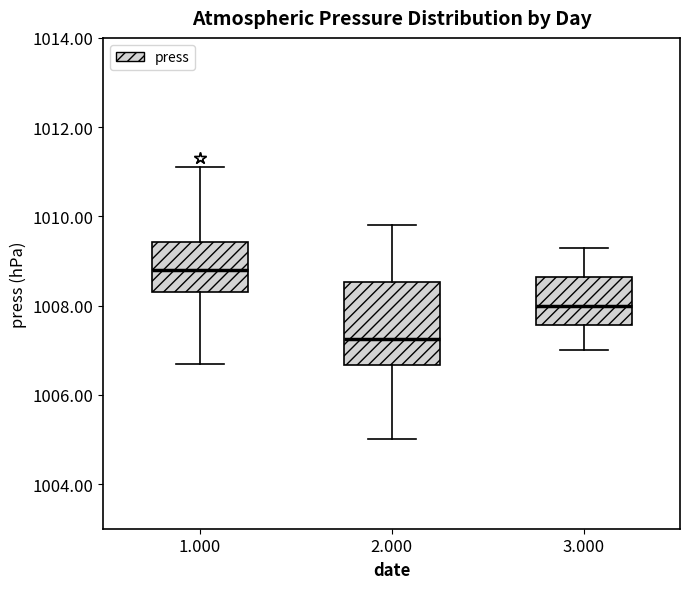

Which box is the tallest, from its lower edge to its upper edge?

2.000